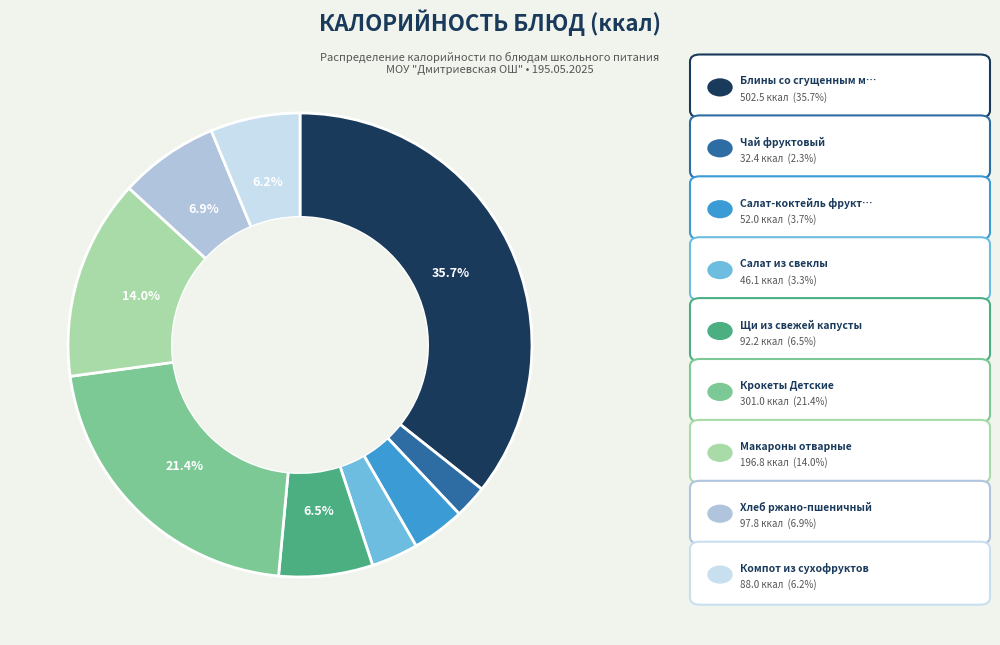

How many slices are in this pie chart?

9